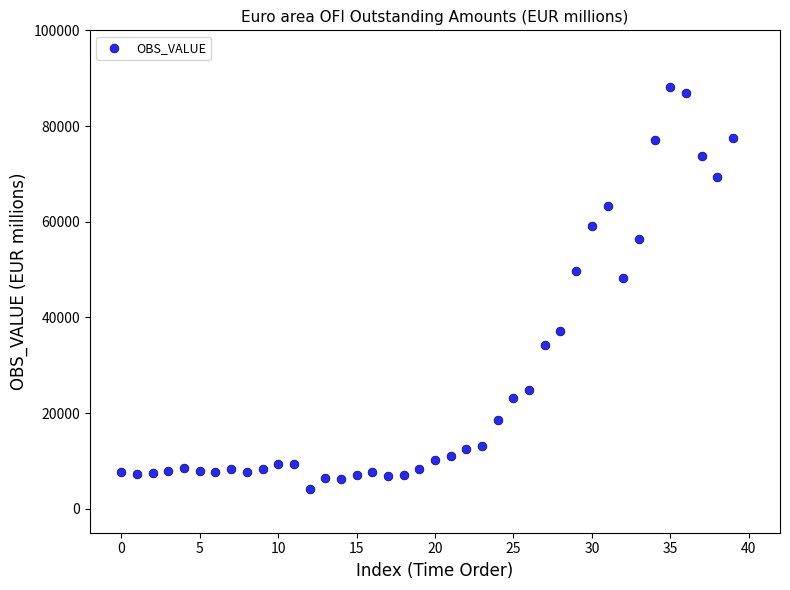

What is the range of Y values (max minus min)?

83988.8